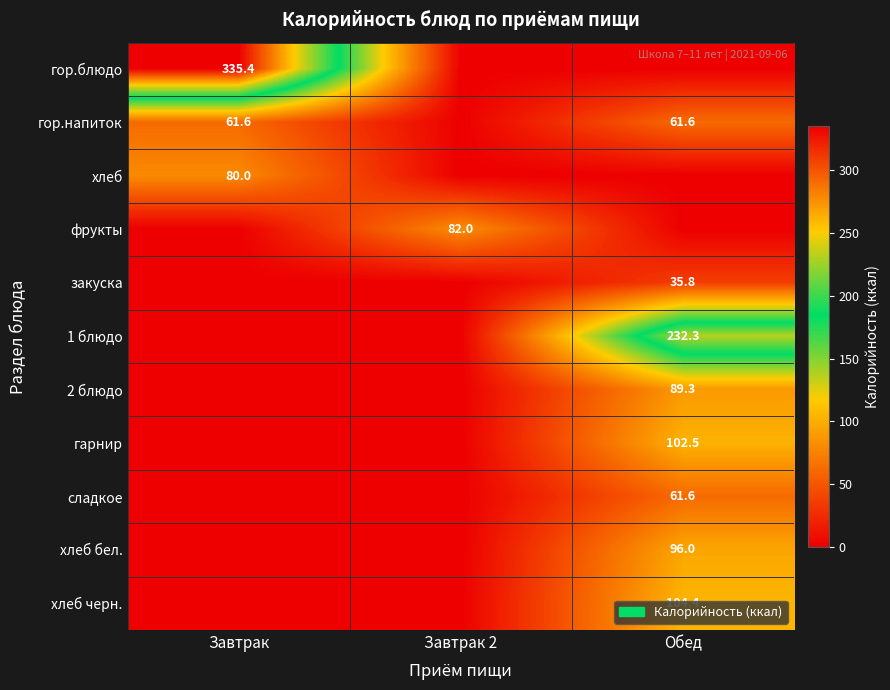

True or false: 1 блюдо has a value of 407.5 at Обед.

False